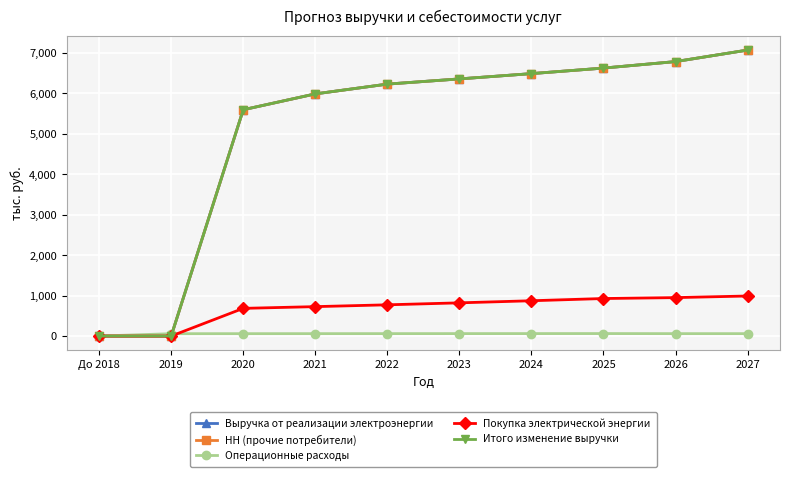

True or false: Покупка электрической энергии has more than 2 interior local peaks.

False